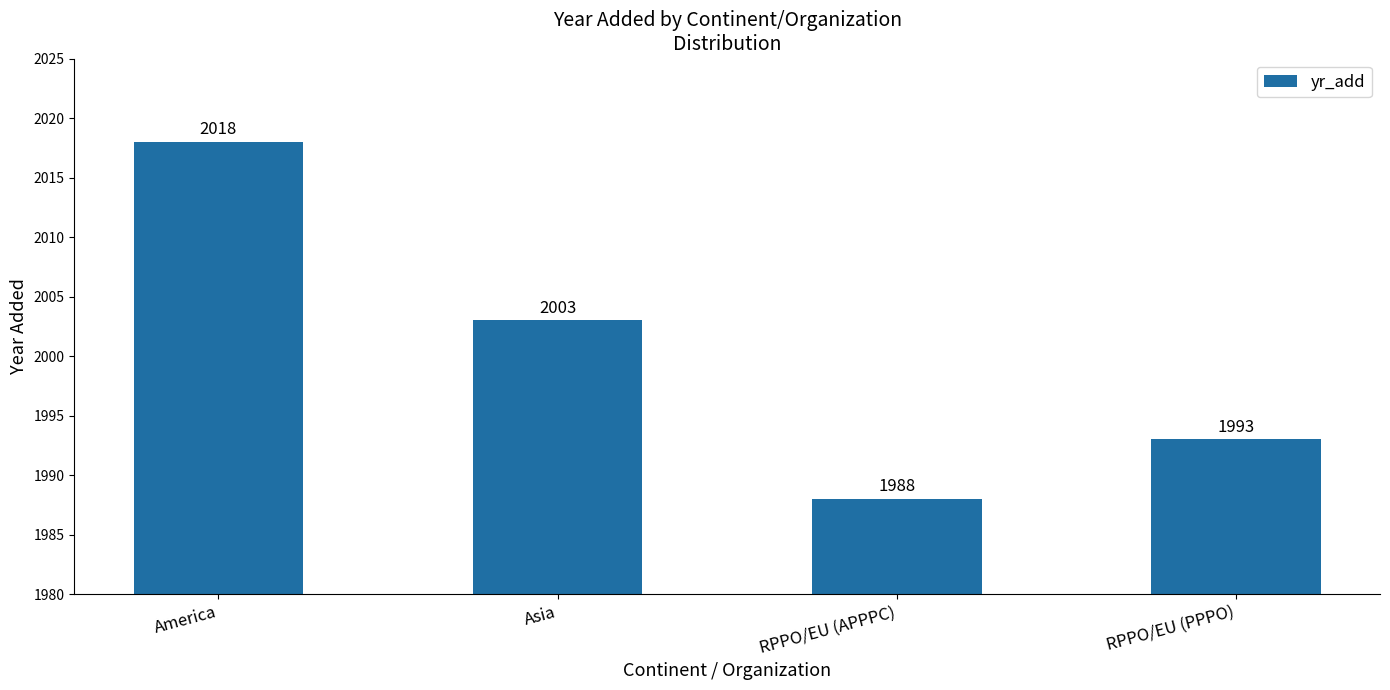

Are the bars grouped side by side (vs. stacked)?

No